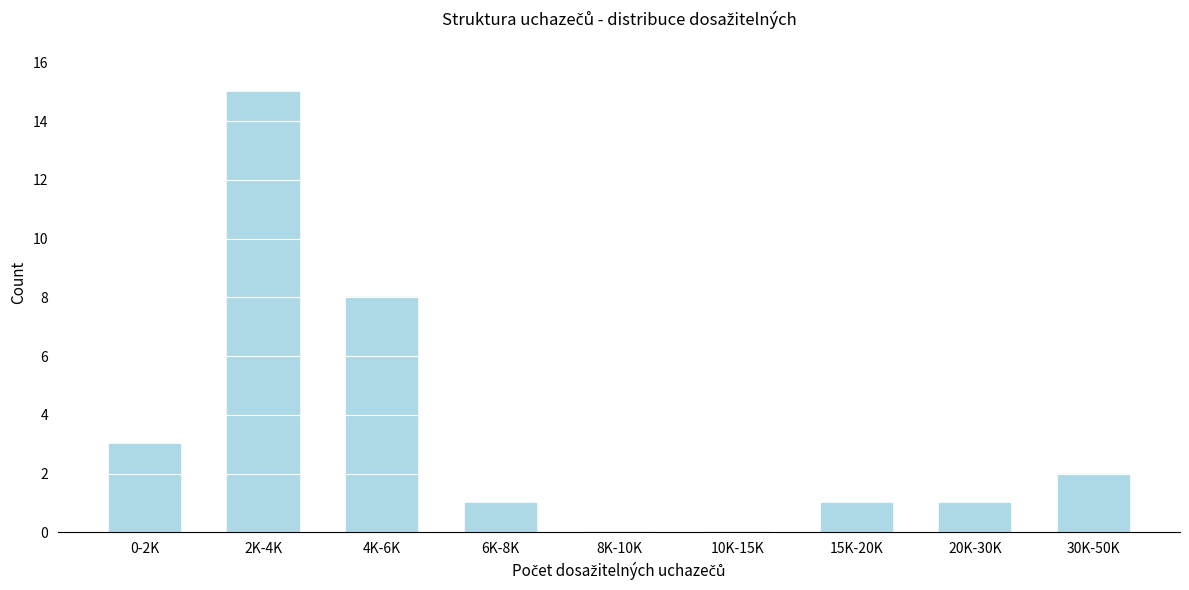

Reading left to right, transcribe all the data shown in this chart.

0-2K=3	2K-4K=15	4K-6K=8	6K-8K=1	8K-10K=0	10K-15K=0	15K-20K=1	20K-30K=1	30K-50K=2